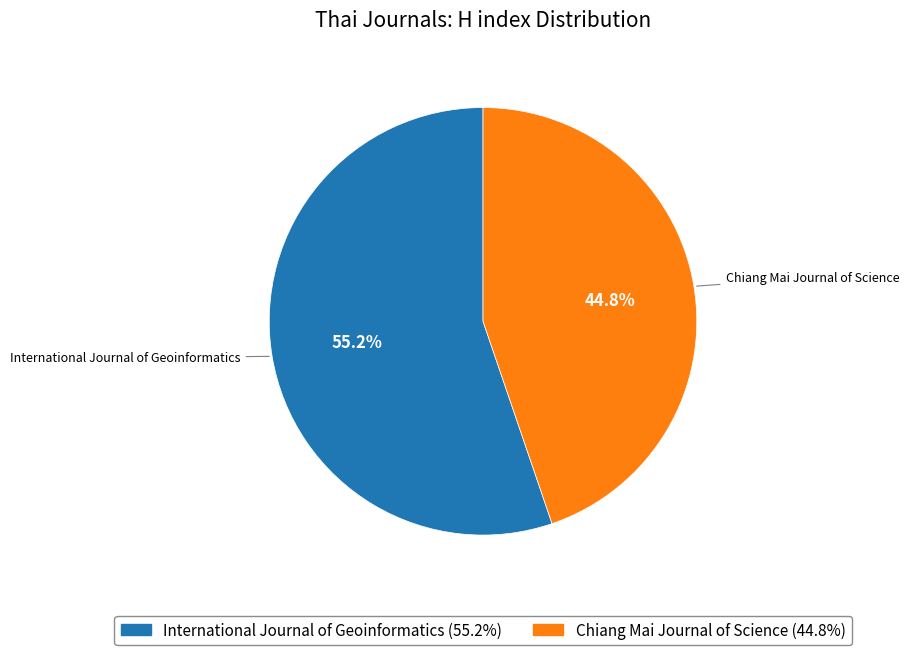

Is it true that International Journal of Geoinformatics is 55% of the pie?

True